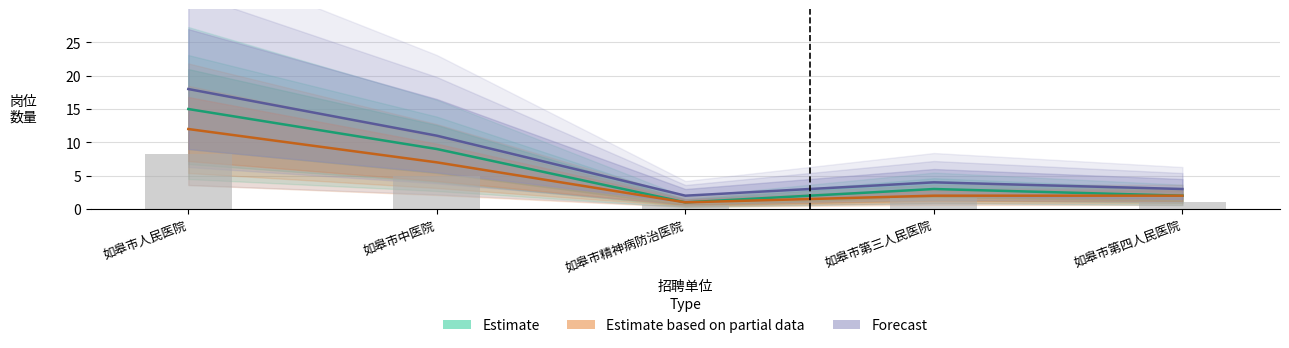

The value of Forecast at 如皋市人民医院 is 26. True or false?

False